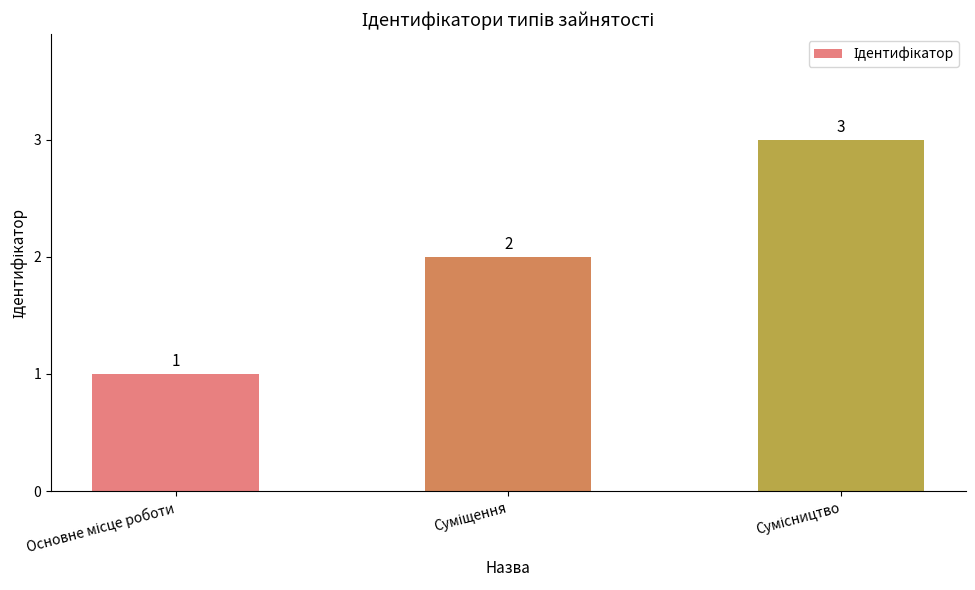

What is the greatest value displayed?

3